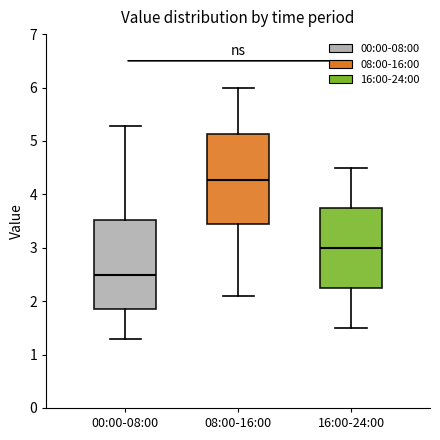

Reading left to right, transcribe this box plot: for each box, give where its median line is, the range the box spans, and where its two whiskers end, as read against the y-axis. The values are not printed on the chart, so give them approximately, as read against the axis.

00:00-08:00: median 2.5, box 1.9 to 3.5, whiskers 1.3 to 5.3
08:00-16:00: median 4.3, box 3.4 to 5.1, whiskers 2.1 to 6.0
16:00-24:00: median 3.0, box 2.3 to 3.8, whiskers 1.5 to 4.5